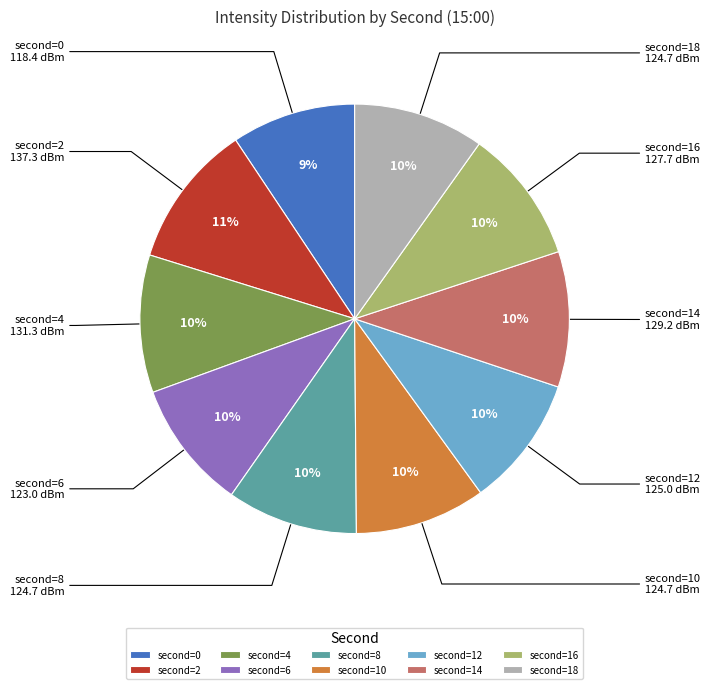

How many slices are in this pie chart?

10